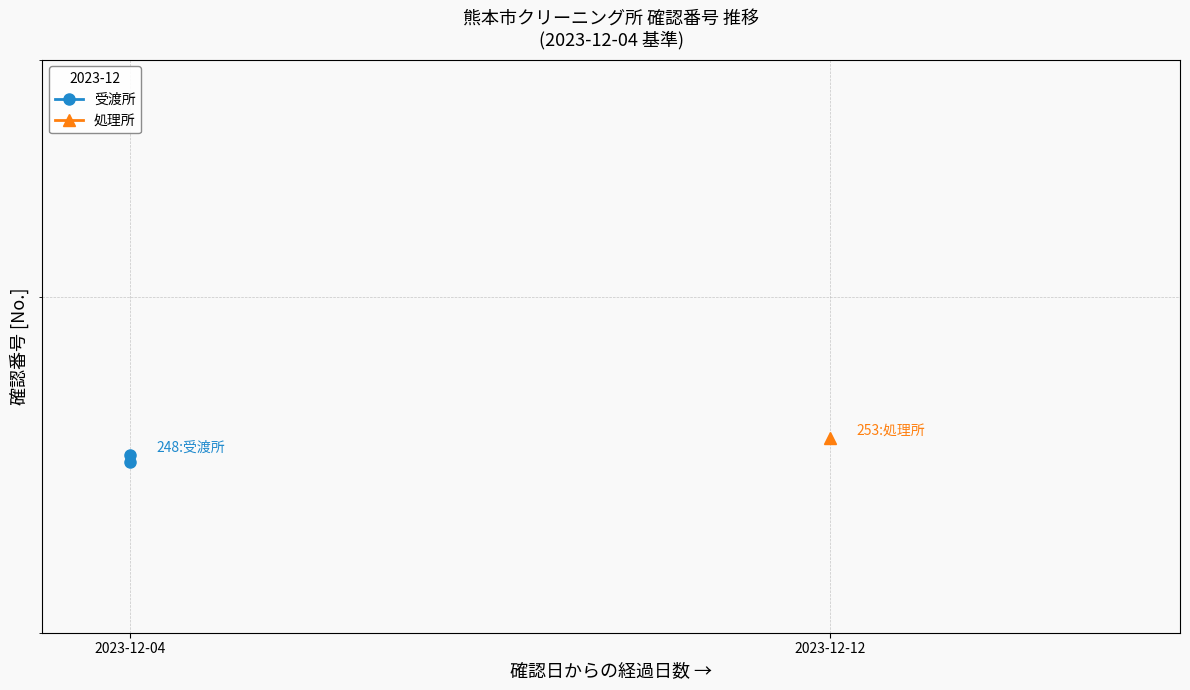

What is the value of the 1st point from the left?

246